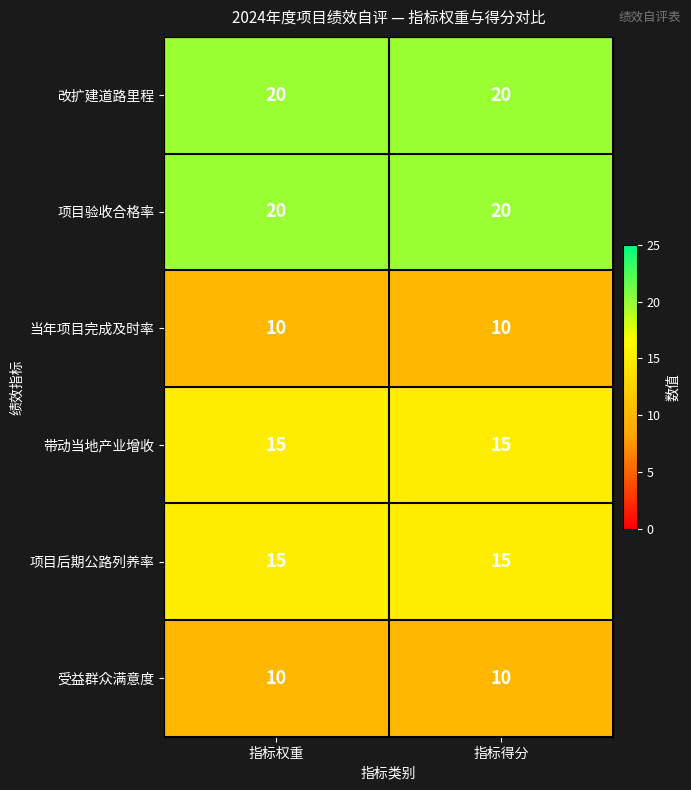

What is the spread (max minus min) of values at 指标权重?

10